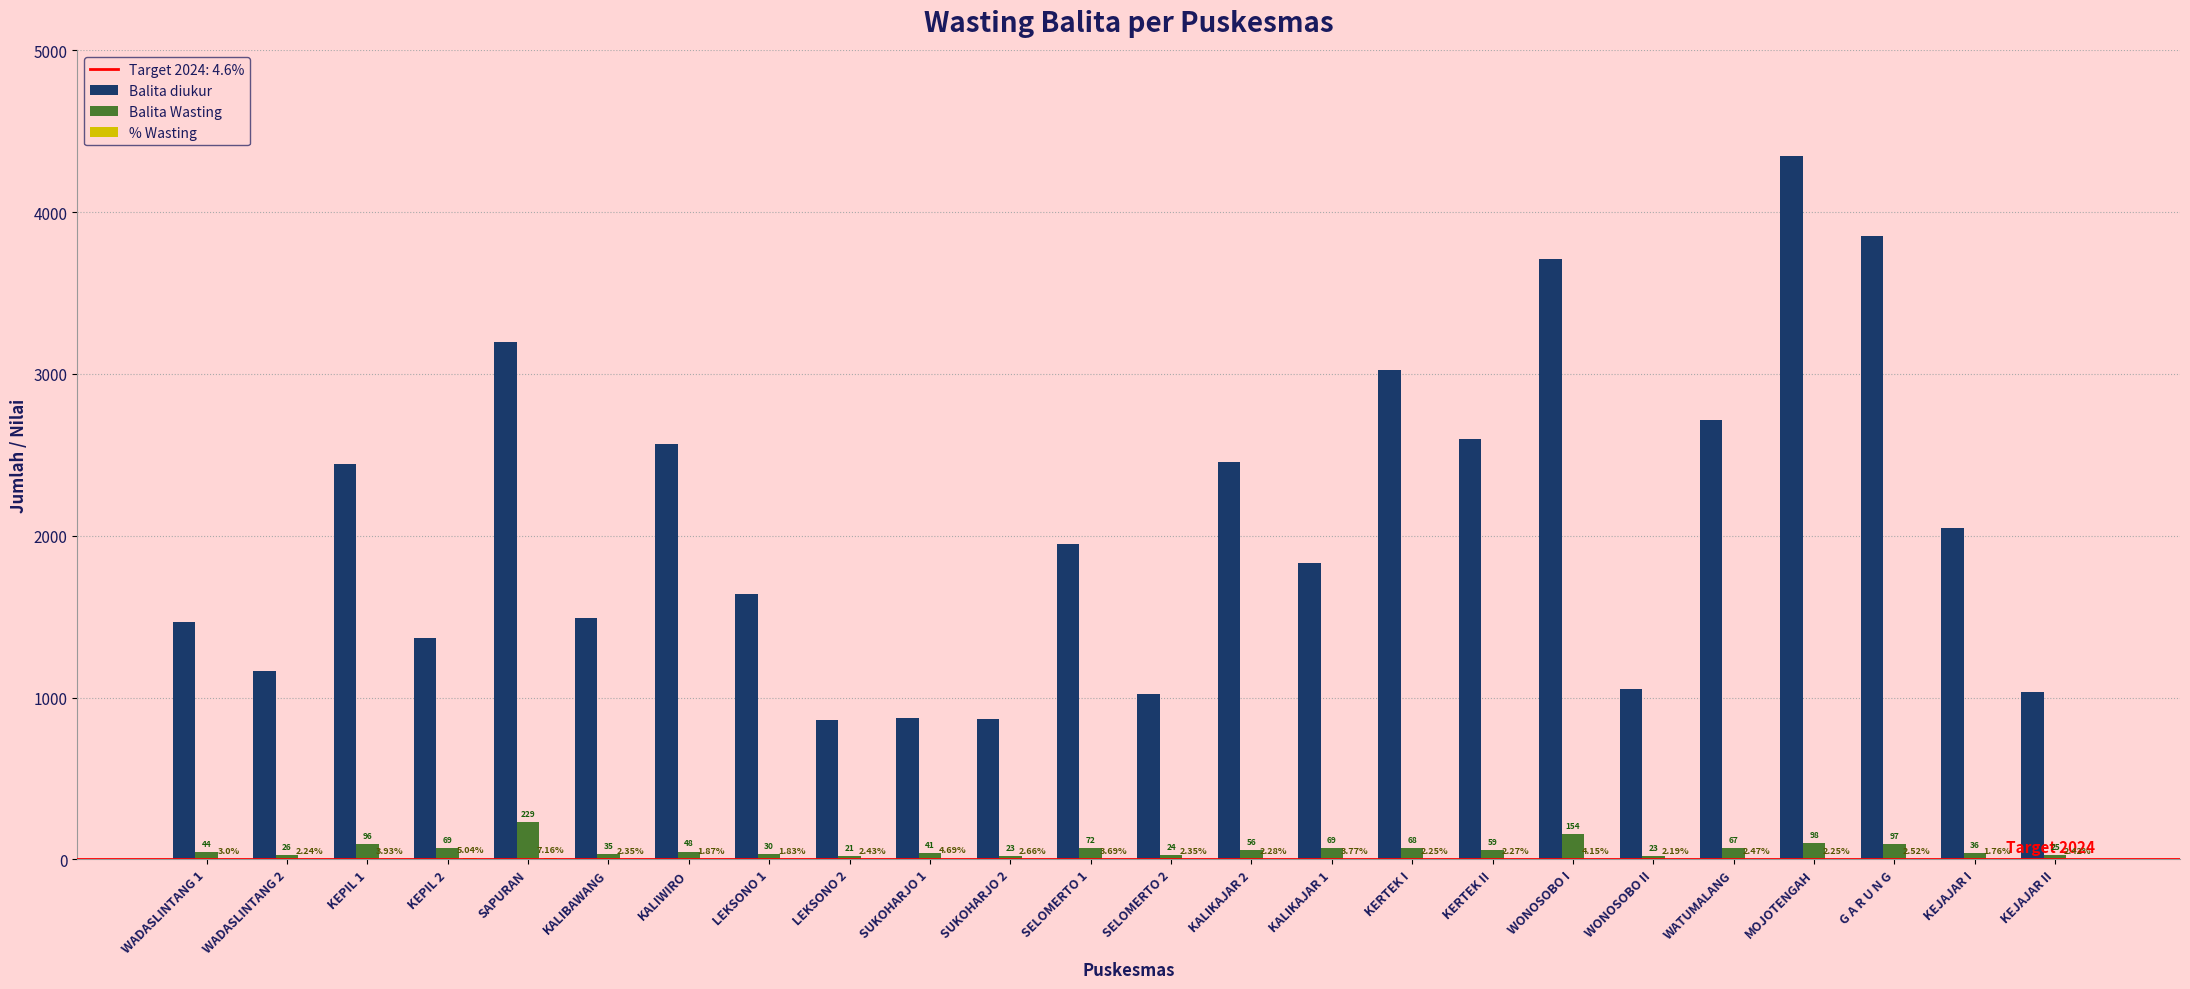

Read the Balita Wasting value at KEPIL 1.

96.0